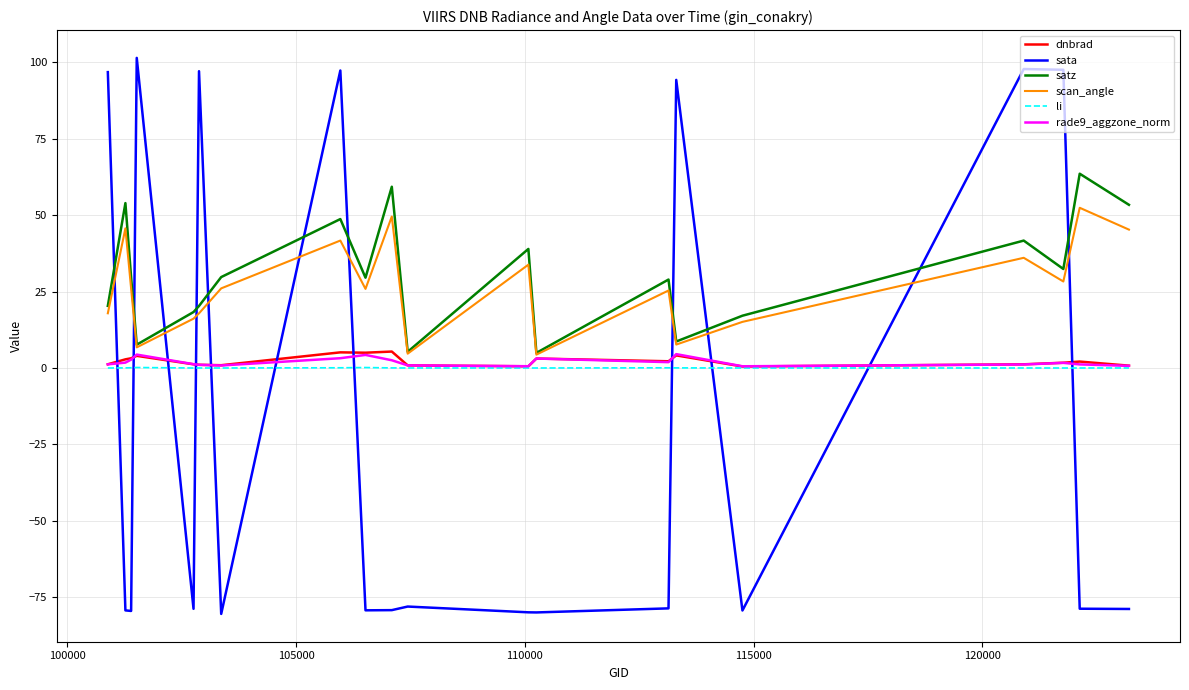

Does the chart have visible grid lines?

Yes